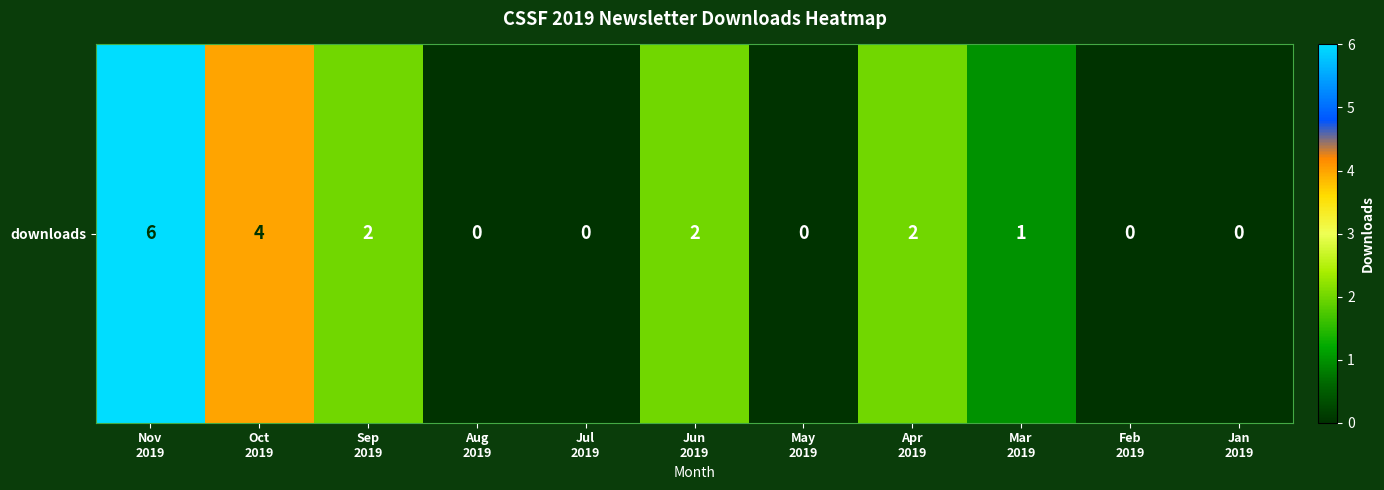

Which has a higher value, Nov
2019 or Jan
2019?

Nov
2019